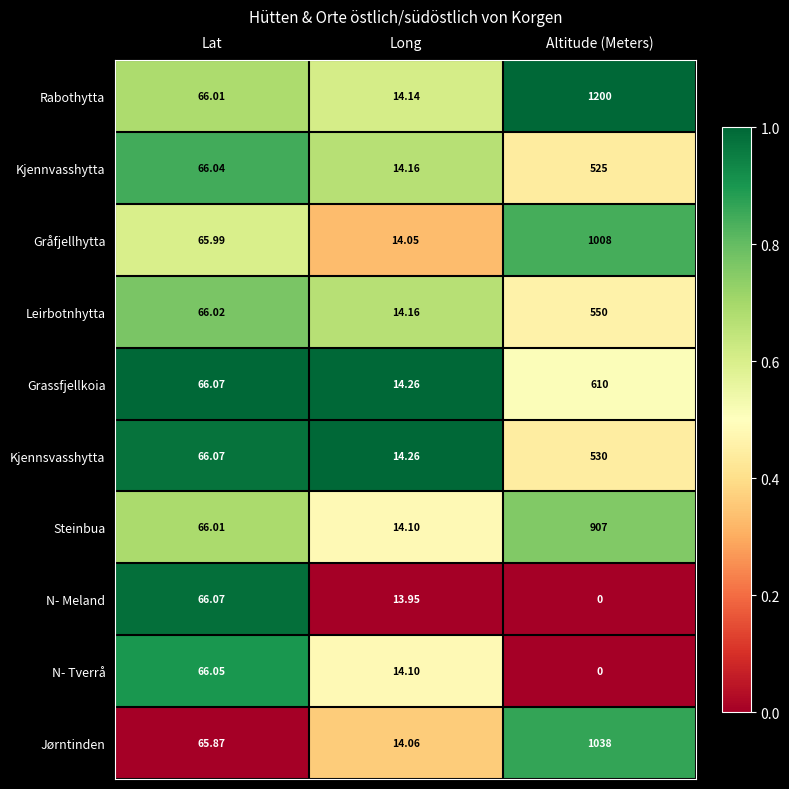

Which series has the widest spread of values?

Rabothytta